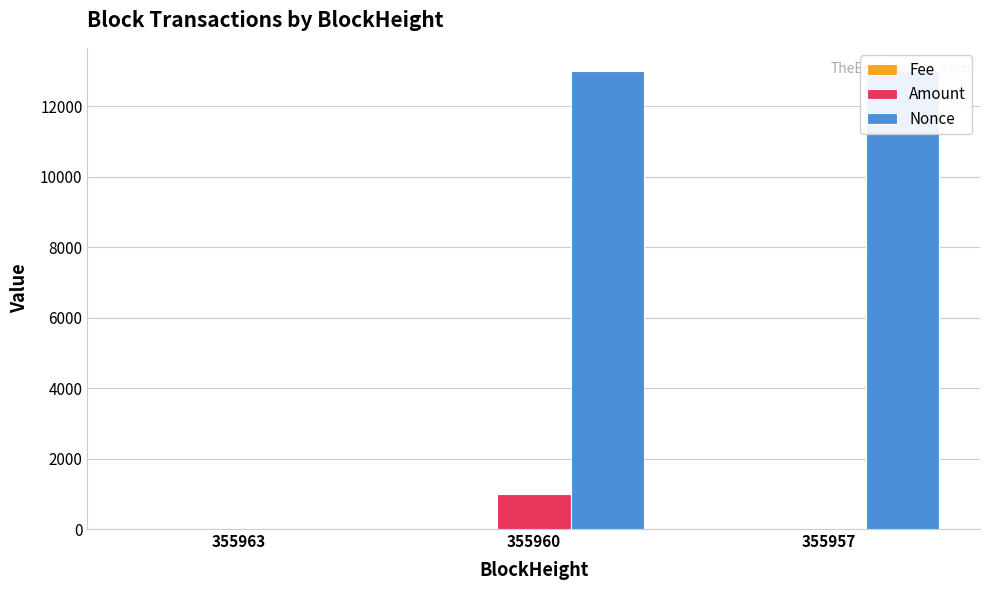

Is it true that Amount equals 0.0 at 355963?

True